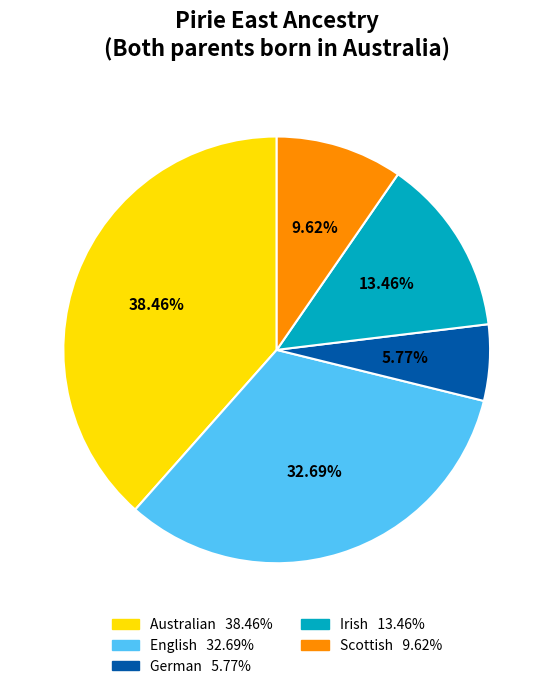

What percentage is NOT represented by Australian?

61.5%